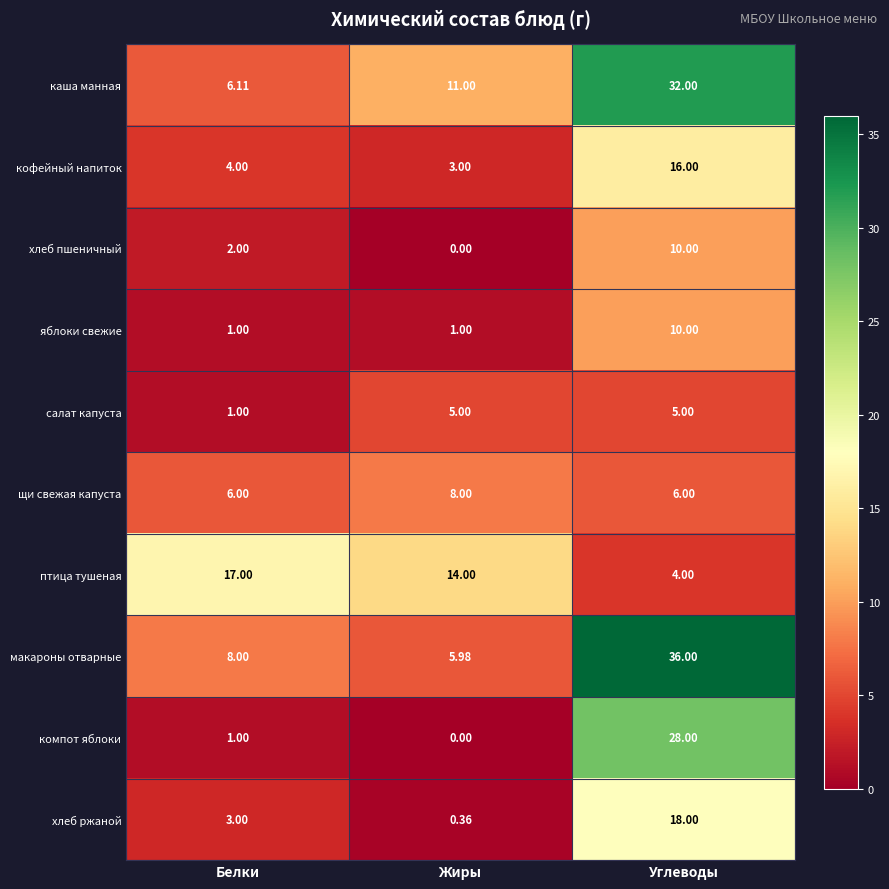

Rank the categories by птица тушеная value from highest to lowest.

Белки, Жиры, Углеводы